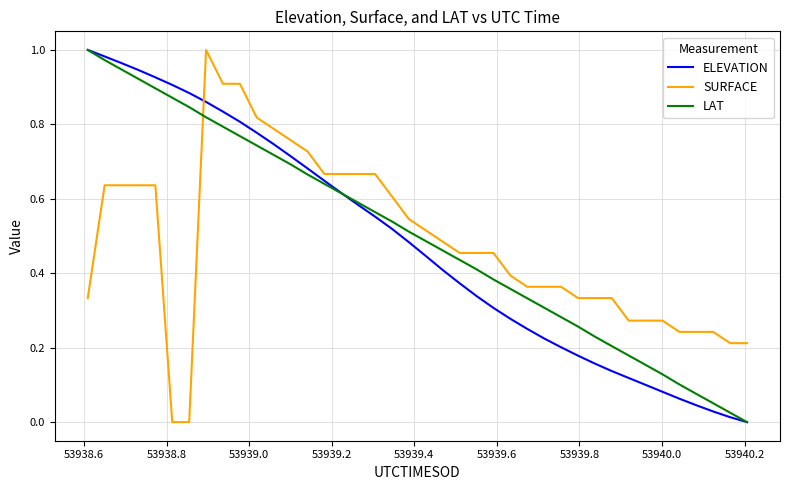

True or false: SURFACE and ELEVATION cross at least once.

True